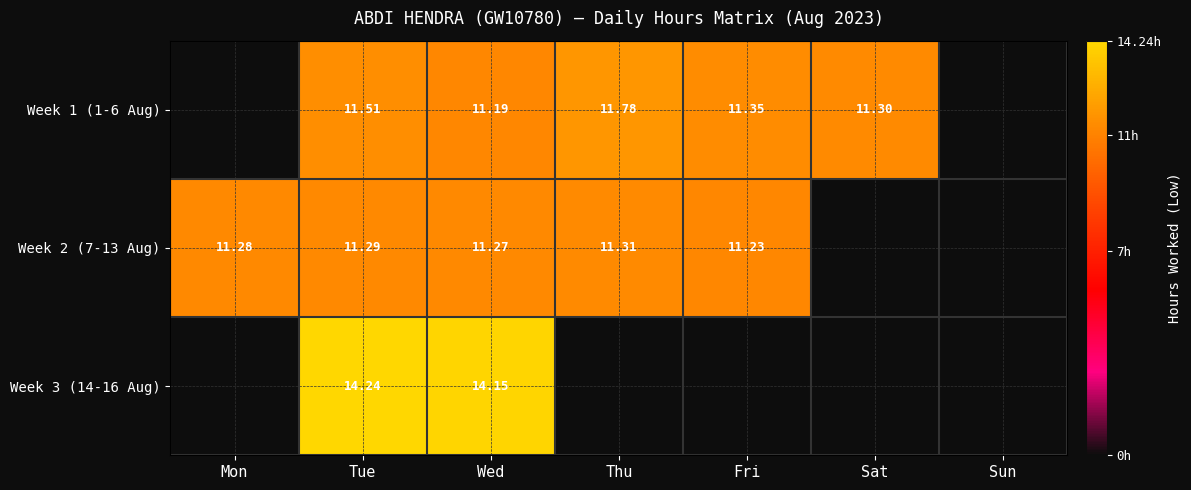

At which label does Week 2 (7-13 Aug) first exceed 11?

Mon